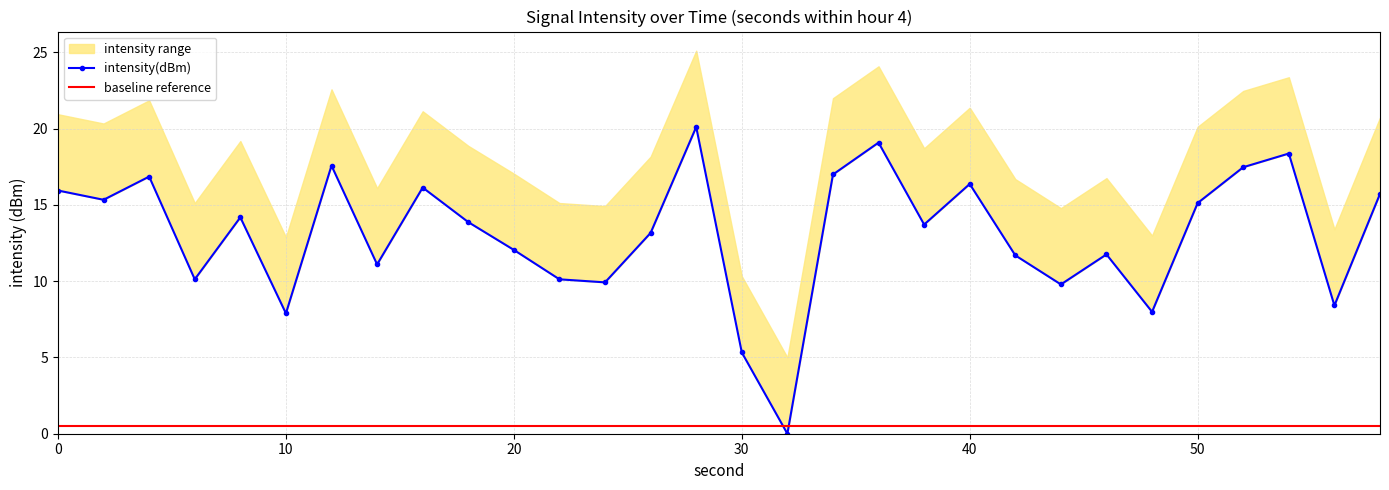

Rank the series at 10 from lowest to highest value.

baseline reference, intensity(dBm)